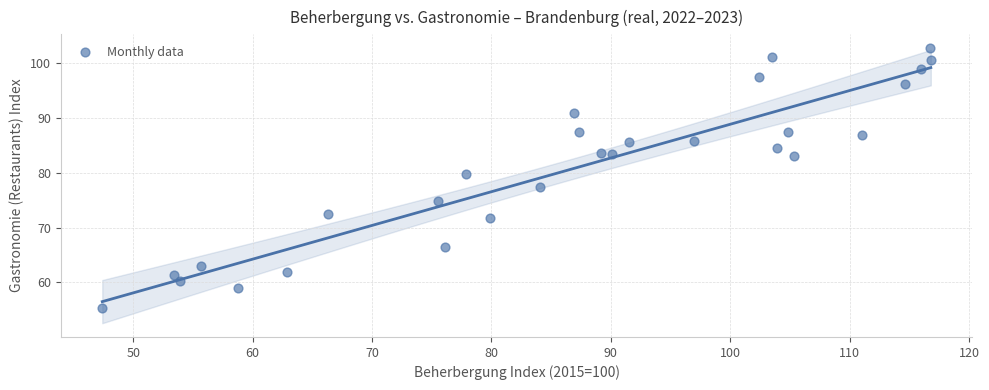

What is the range of X values (max minus min)?

69.4